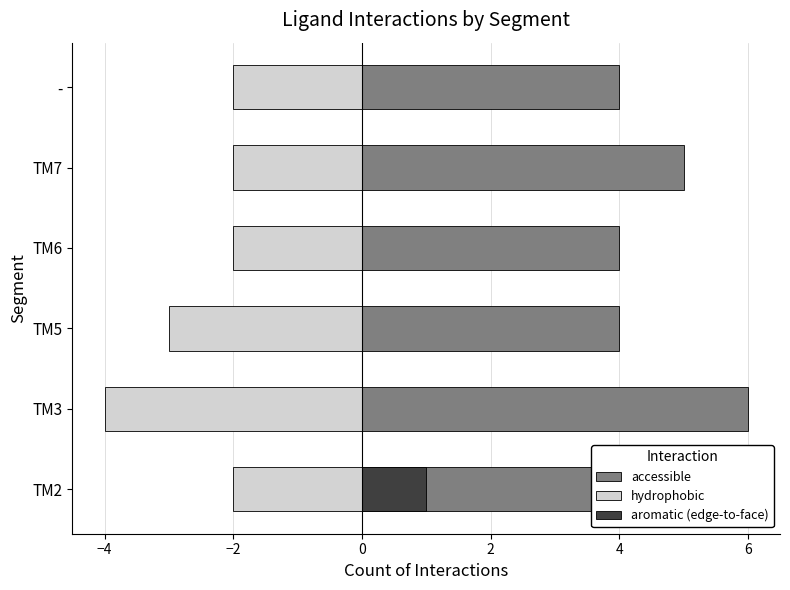

Reading left to right, list all the values displayed in this chart.

accessible: 4	6	4	4	5	4
hydrophobic: -2	-4	-3	-2	-2	-2
aromatic (edge-to-face): 1	0	0	0	0	0